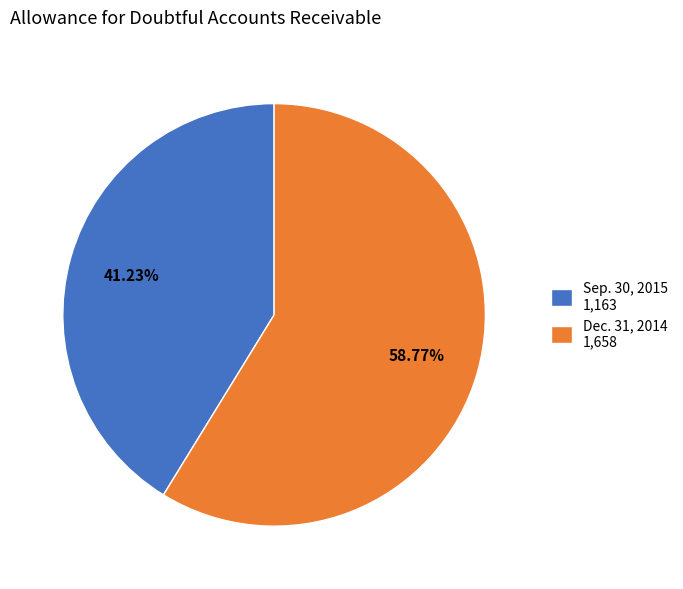

Does Dec. 31, 2014 represent more than half of the total?

Yes